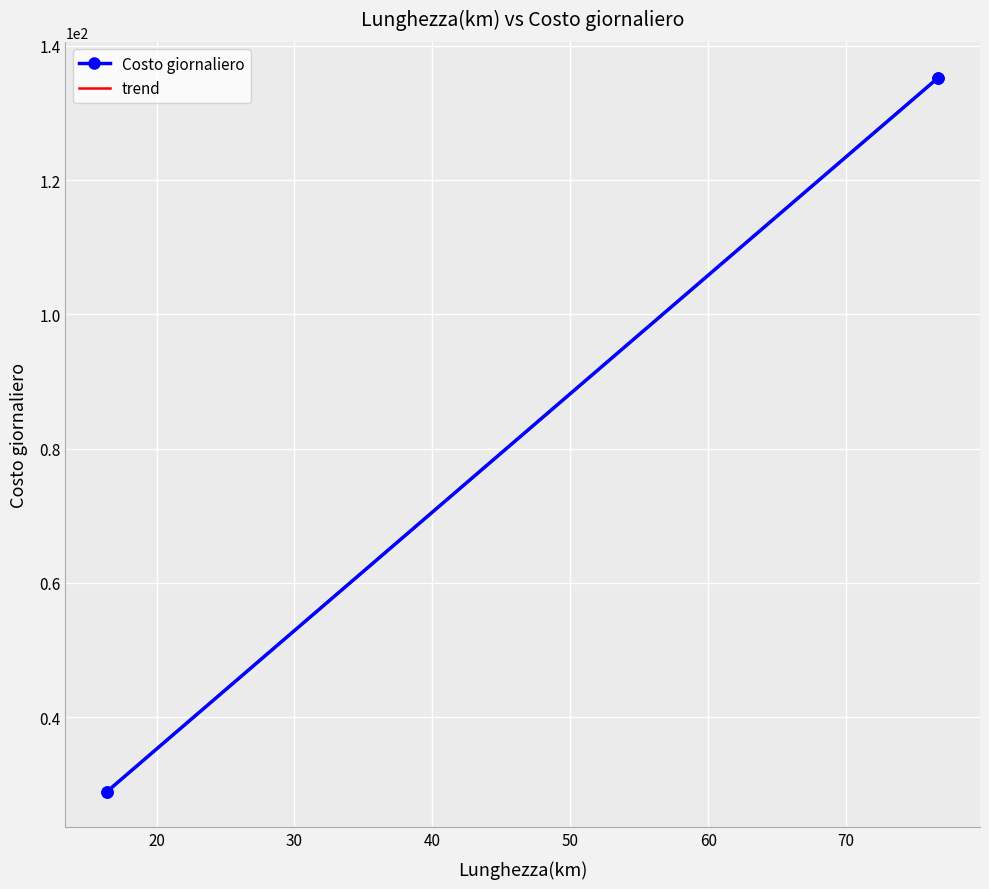

The value at 16.4 is 11.8. True or false?

False